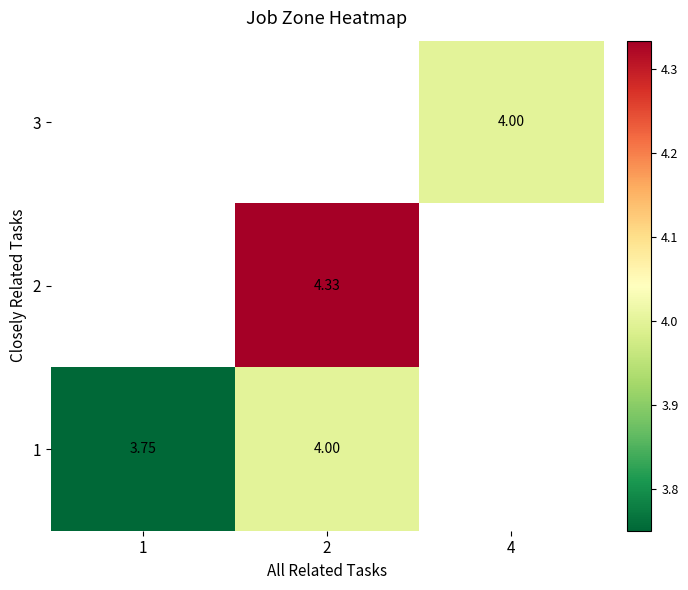

List the labels in order of 3 value, smallest first.

1, 2, 4